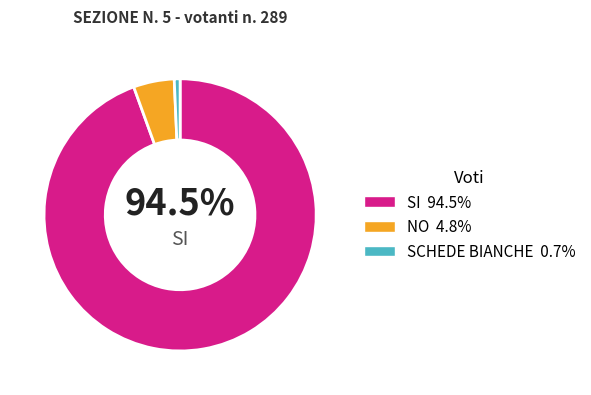

Is there any slice that represents more than half of the pie?

Yes